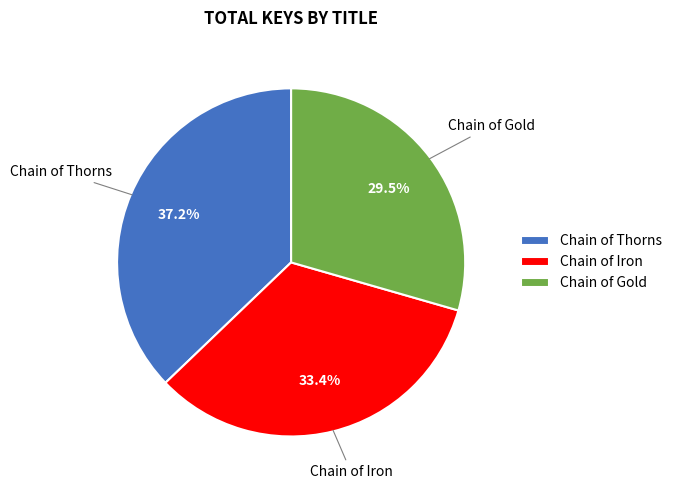

To the nearest percent, what is the difference between the largest and smallest slice percentages?

8%